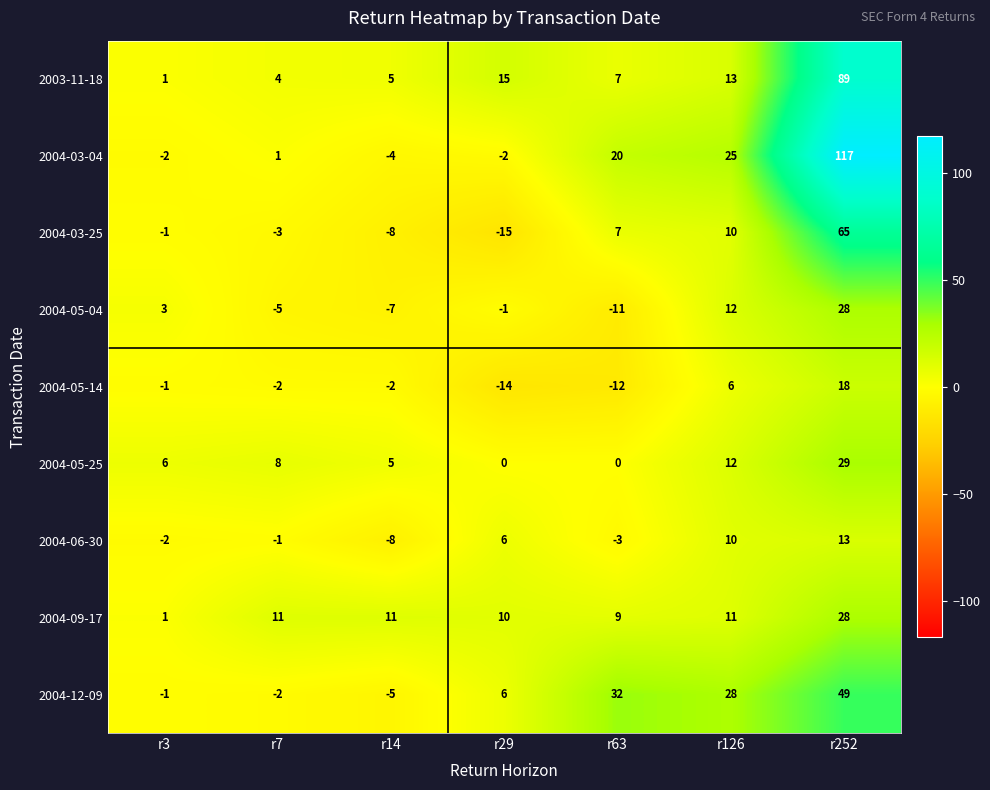

Between r7 and r14, which series saw the biggest shift?

2004-06-30